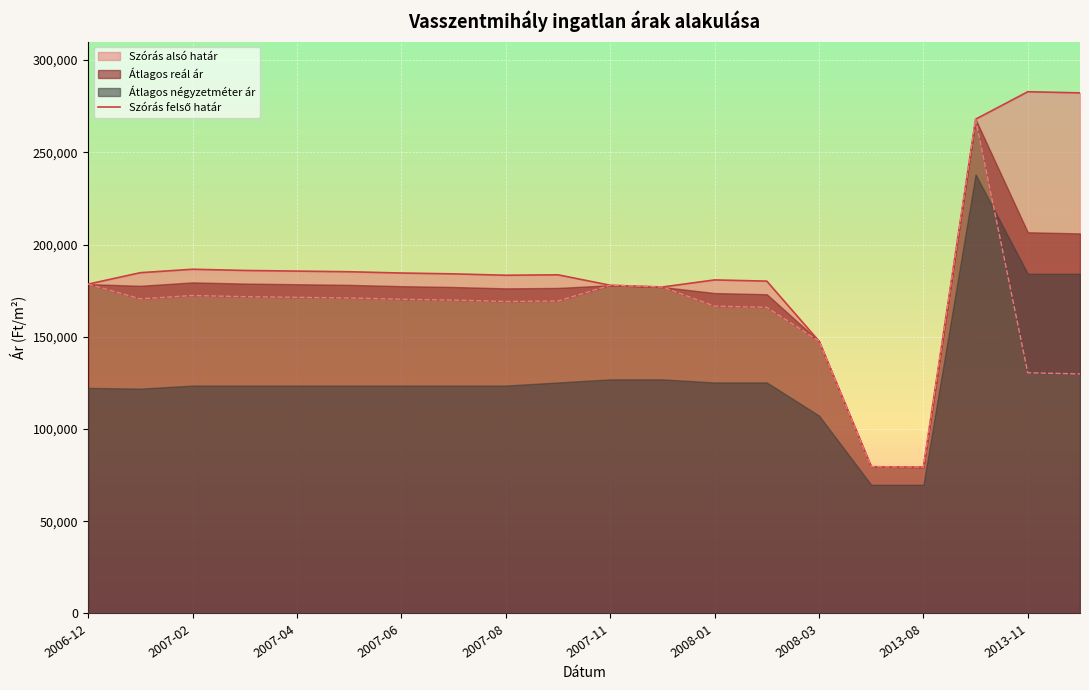

What is the difference between the maximum and minimum values?

203477